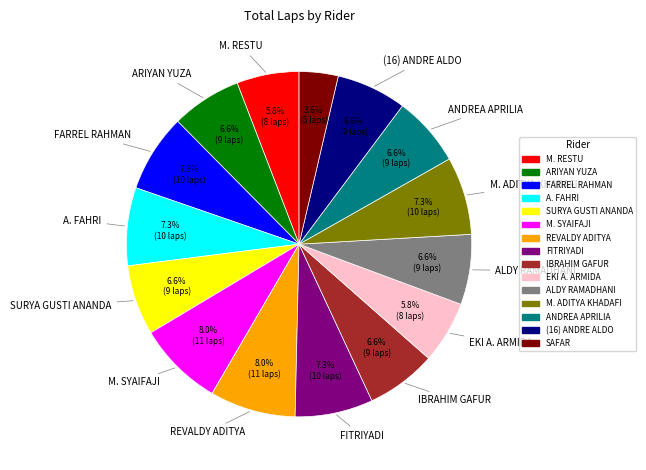

How many slices are in this pie chart?

15